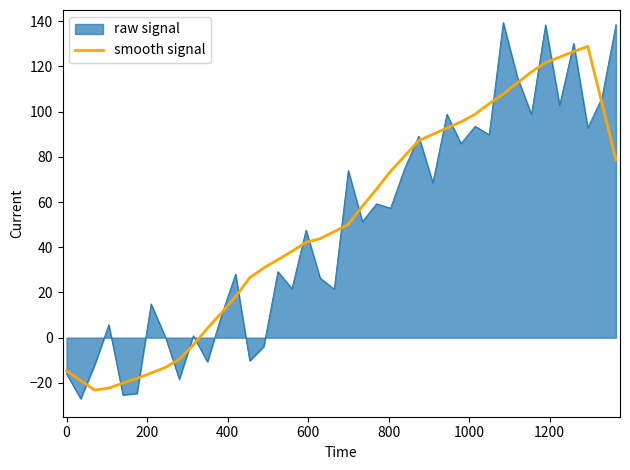

List the series in order of their peak value, highest first.

raw signal, smooth signal